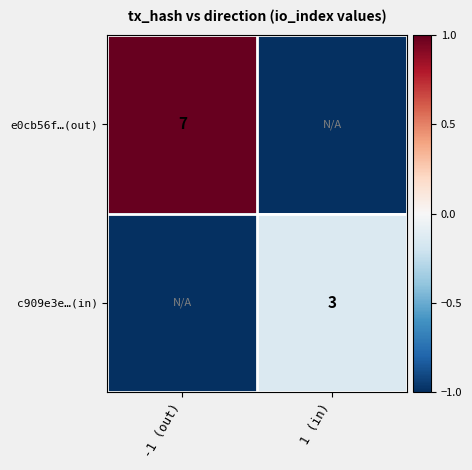

The value of e0cb56f…(out) at -1 (out) is 10. True or false?

False